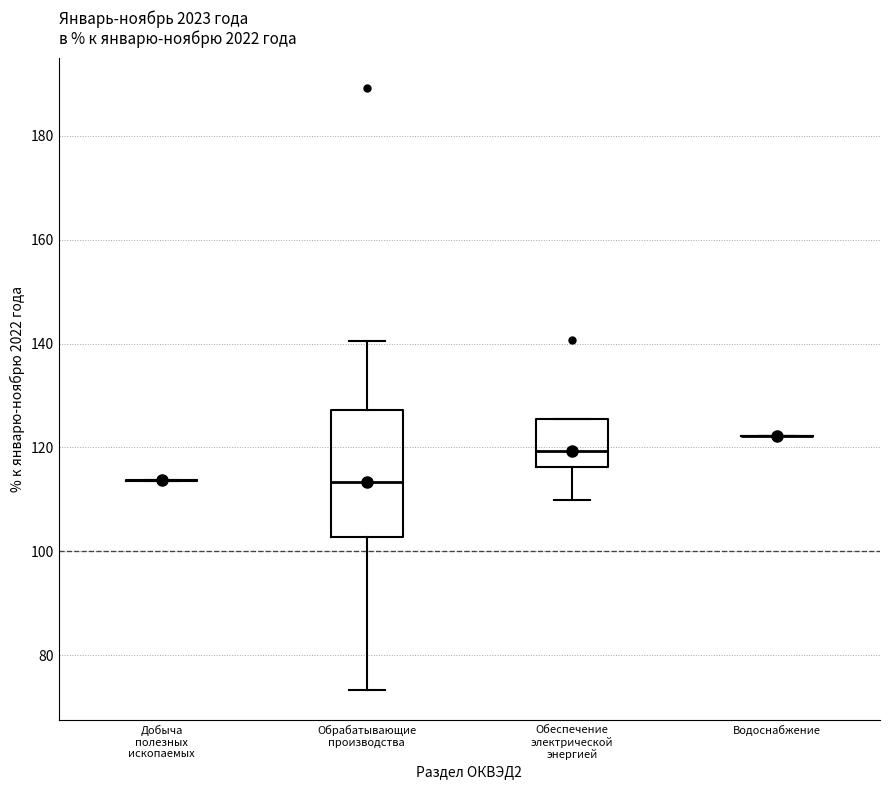

Reading left to right, read every box against the y-axis: the position of its median line, the range the box covers, and the ends of its whiskers. The values are not printed on the chart, so give them approximately, as read against the axis.

Добыча полезных ископаемых: box collapsed to a line at 114, whiskers 114 to 114
Обрабатывающие производства: median 114, box 102 to 128, whiskers 74 to 140
Обеспечение электрической энергией: median 120, box 116 to 126, whiskers 110 to 126
Водоснабжение: box collapsed to a line at 122, whiskers 122 to 122